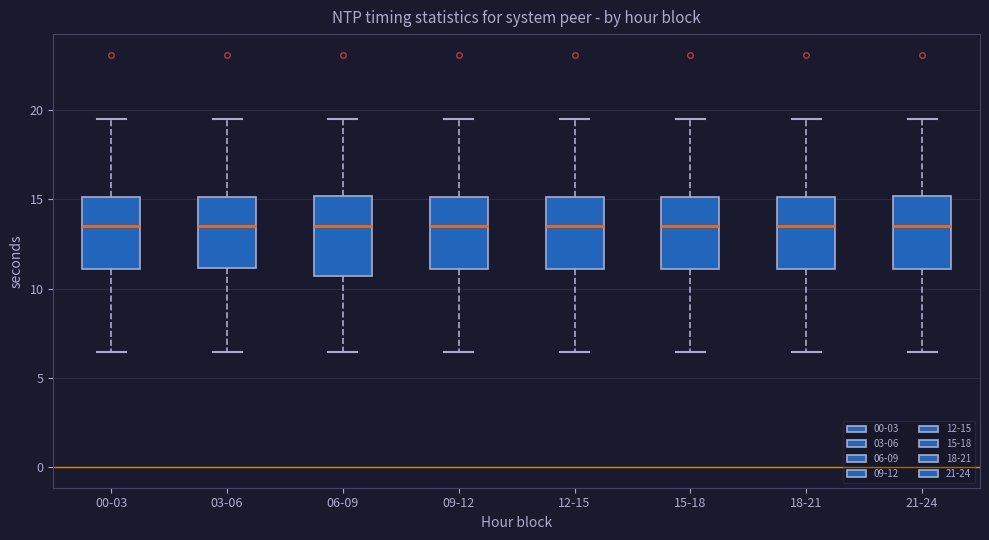

Where does the upper whisker of the box for 12-15 end on the y-axis? The values are not printed on the chart, so give them approximately, as read against the axis.

19.5